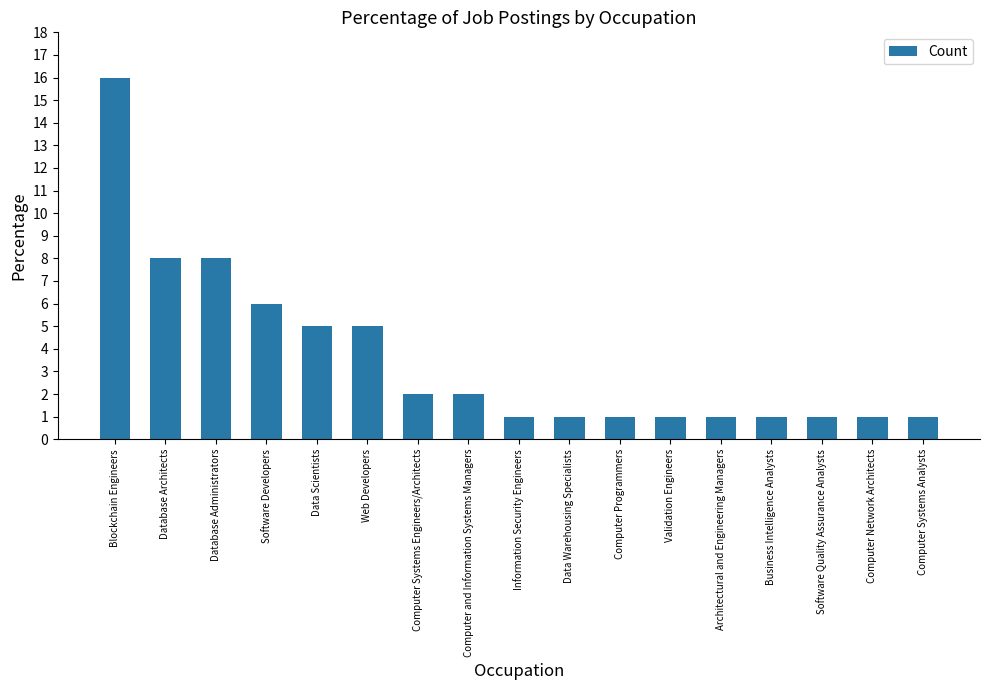

Which label corresponds to the largest value in the chart?

Blockchain Engineers